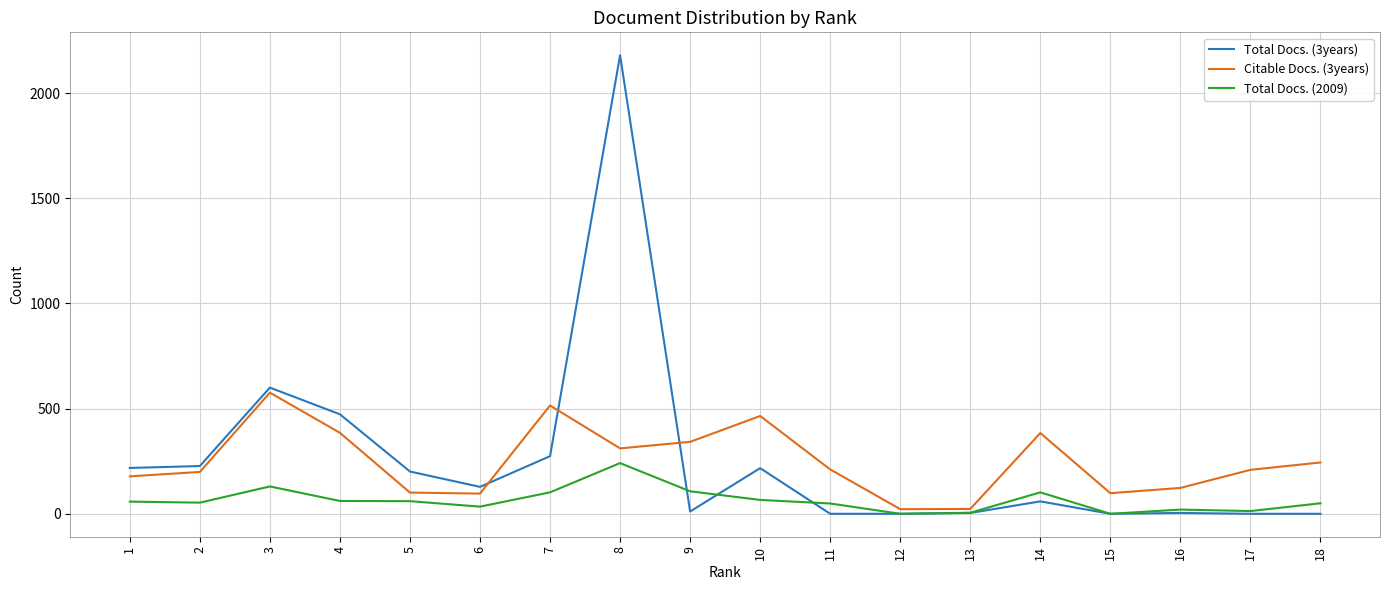

Rank the series by their maximum value, from lowest to highest.

Total Docs. (2009), Citable Docs. (3years), Total Docs. (3years)